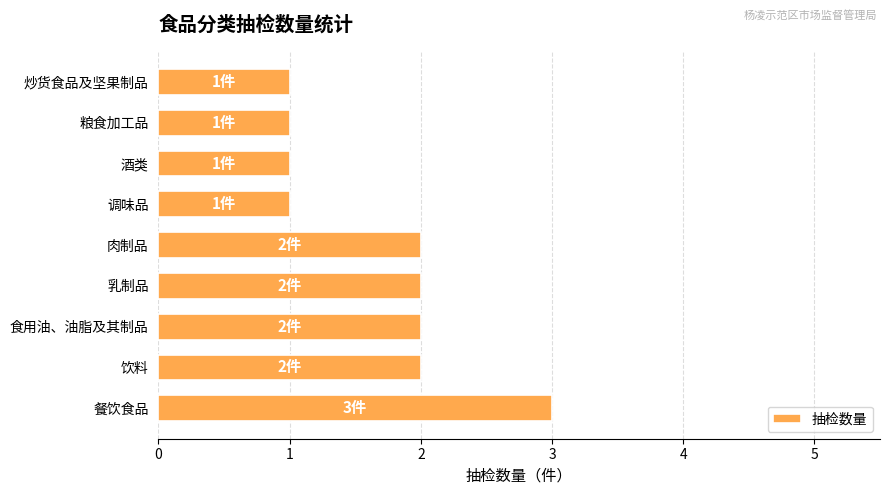

Approximately how many times larger is the value at 乳制品 compared to 餐饮食品?

0.7